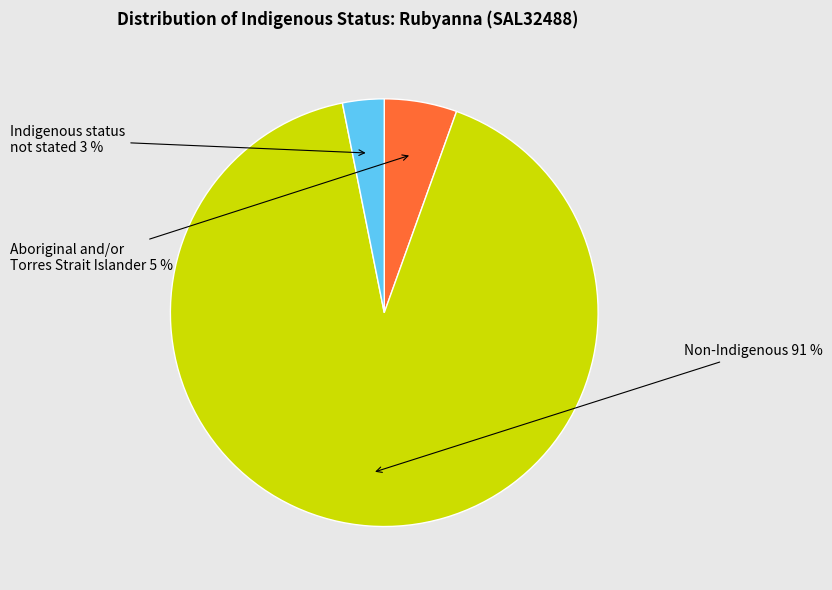

Which has a higher value, Non-Indigenous or Aboriginal and/or Torres Strait Islander?

Non-Indigenous